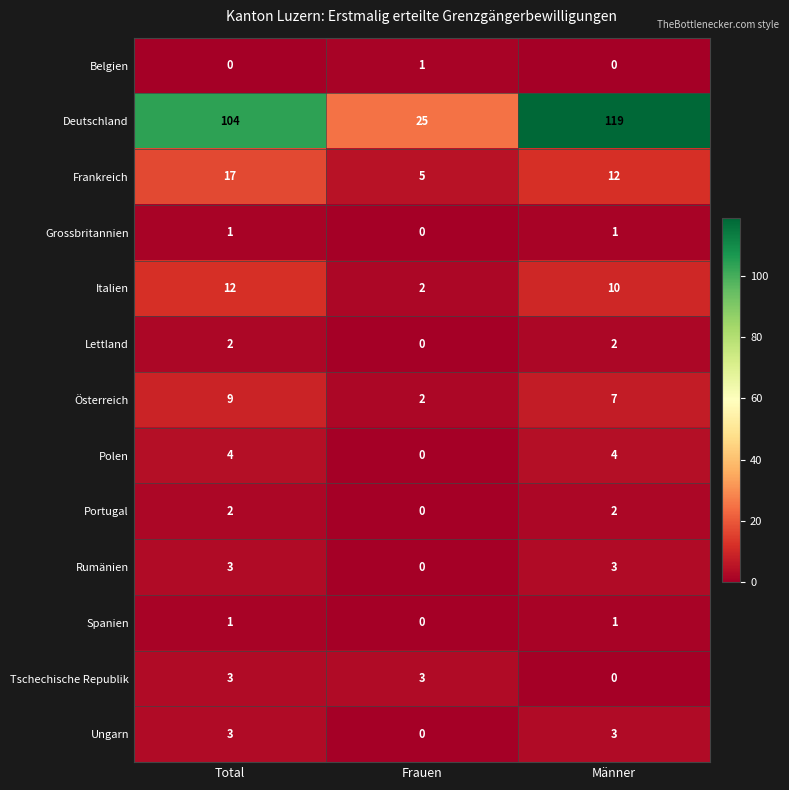

Which series changed the most between Total and Männer?

Deutschland